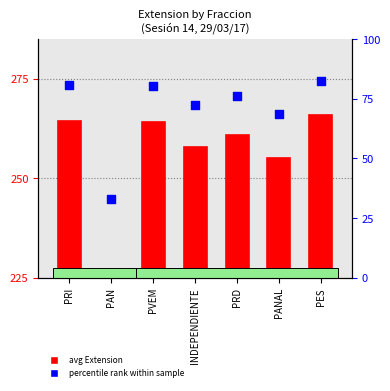

Which series has the widest spread of Y values?

percentile rank within sample